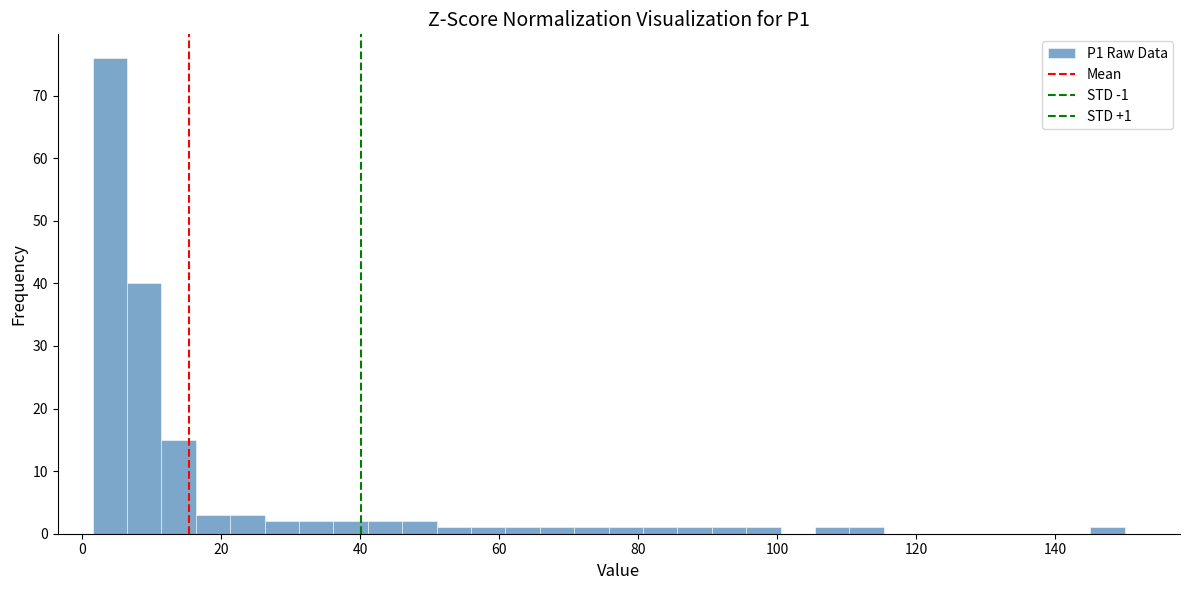

Around what value on the x-axis is the tallest bar? Give the approximate position of its centre, as read against the axis.

4